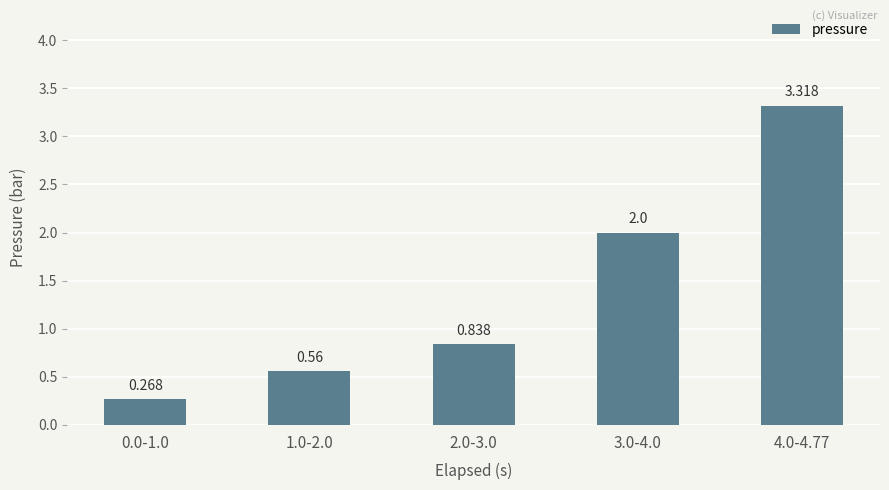

What is the change in value from 1.0-2.0 to 2.0-3.0?

+0.3